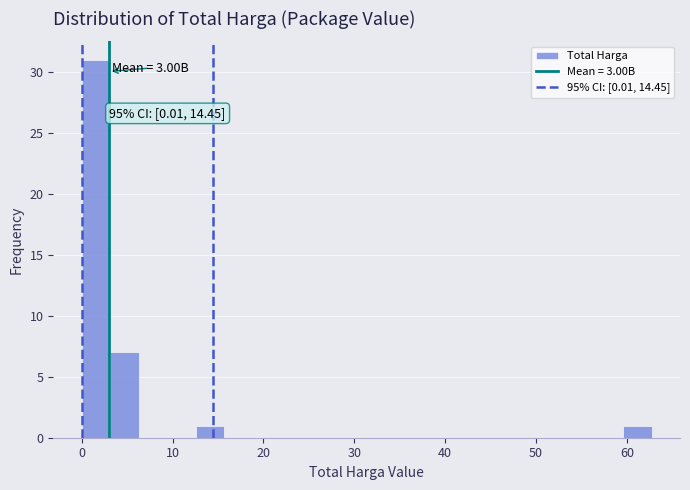

Around what value on the x-axis is the tallest bar? Give the approximate position of its centre, as read against the axis.

2